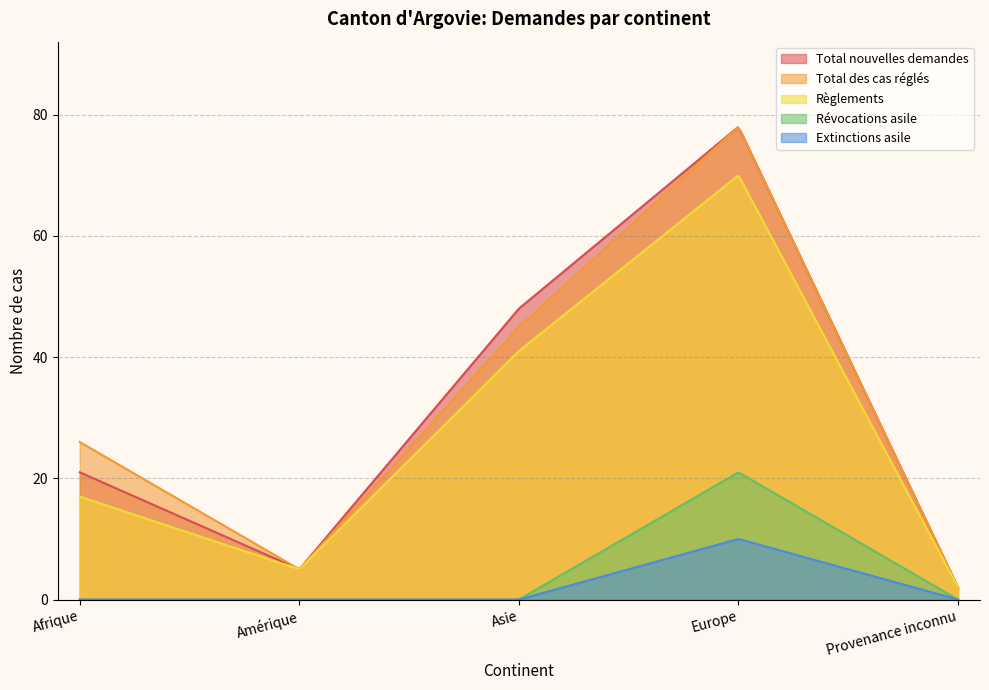

At which category is the sum across all series the highest?

Europe